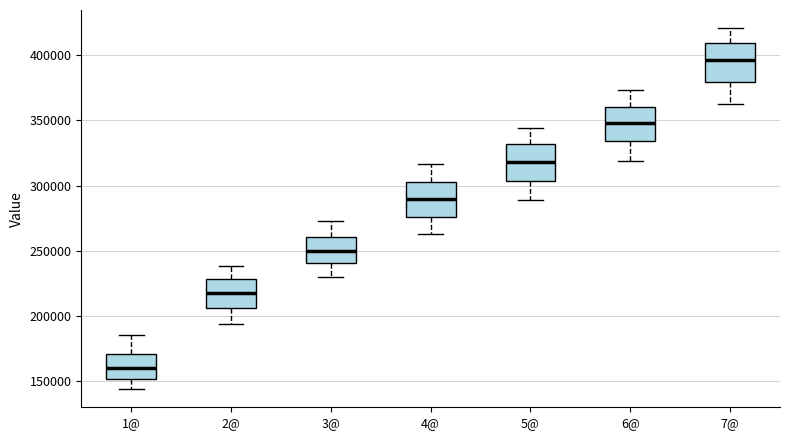

Where does the upper whisker of the box for 7@ end on the y-axis? The values are not printed on the chart, so give them approximately, as read against the axis.

420000